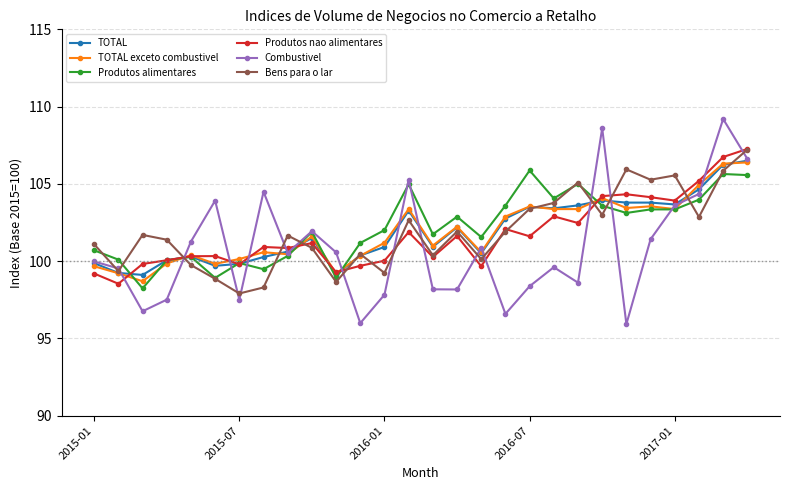

What is the highest value of the Combustivel series?

109.2